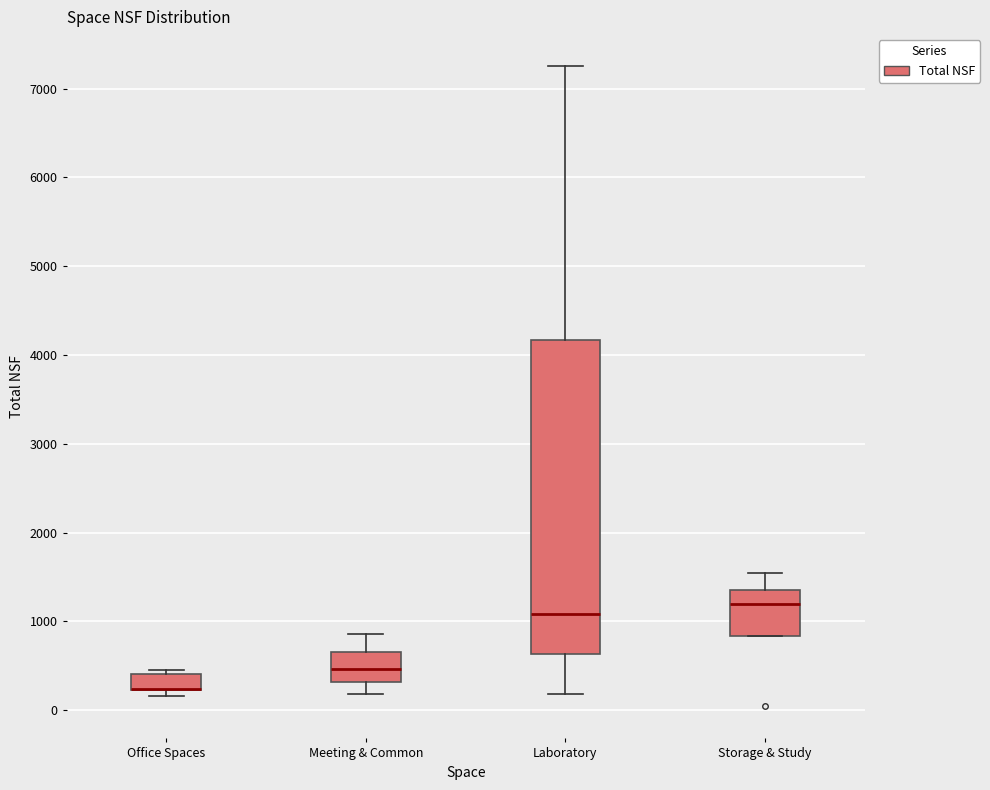

Reading left to right, transcribe this box plot: for each box, give where its median line is, the range the box spans, and where its two whiskers end, as read against the y-axis. The values are not printed on the chart, so give them approximately, as read against the axis.

Office Spaces: median 200 (drawn on the box's lower edge), box 200 to 400, whiskers 200 (just below the box's lower edge) to 500
Meeting & Common: median 500, box 300 to 700, whiskers 200 to 900
Laboratory: median 1100, box 600 to 4200, whiskers 200 to 7300
Storage & Study: median 1200, box 800 to 1400, whiskers 800 to 1500